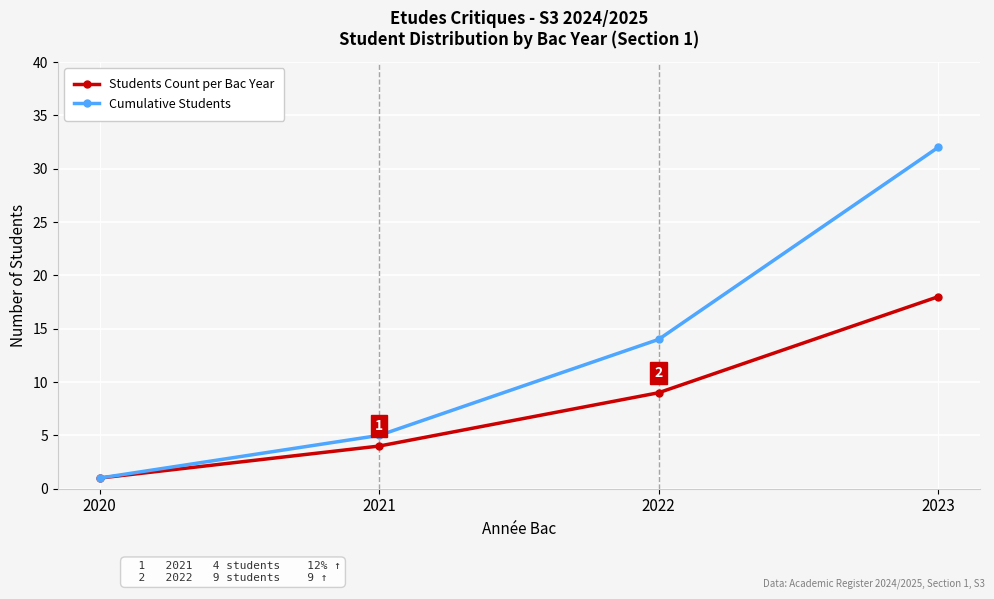

Reading left to right, transcribe all the data shown in this chart.

Students Count per Bac Year: 1	4	9	18
Cumulative Students: 1	5	14	32